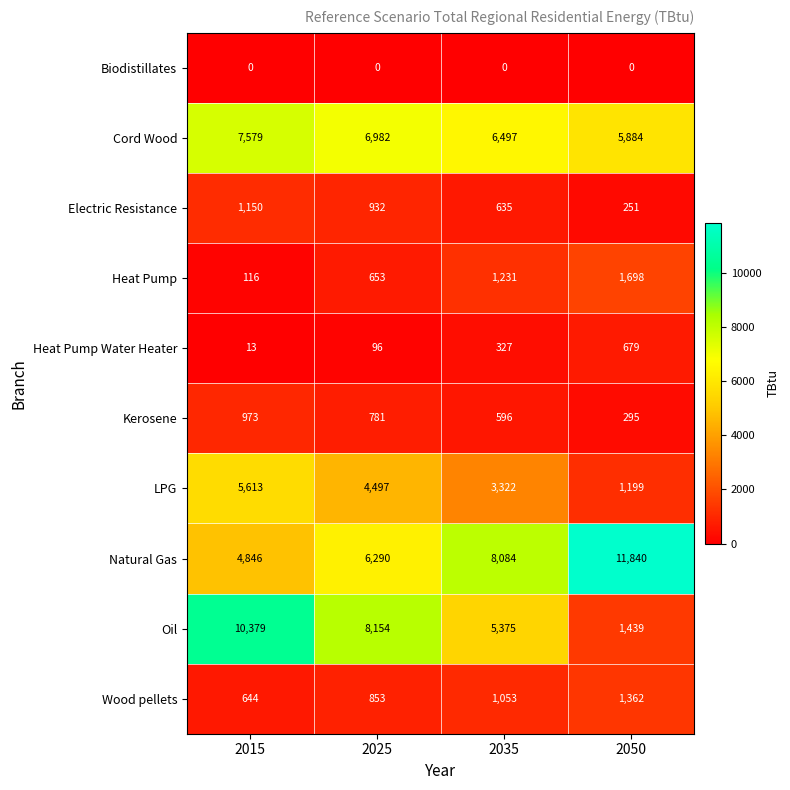

The Cord Wood series shows 6982 at 2025. True or false?

True